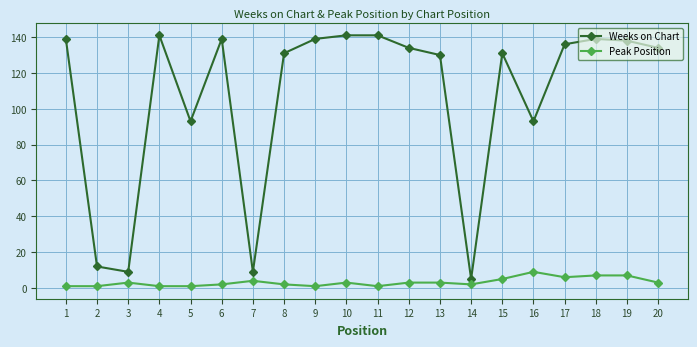

Which series has the largest total across all categories?

Weeks on Chart